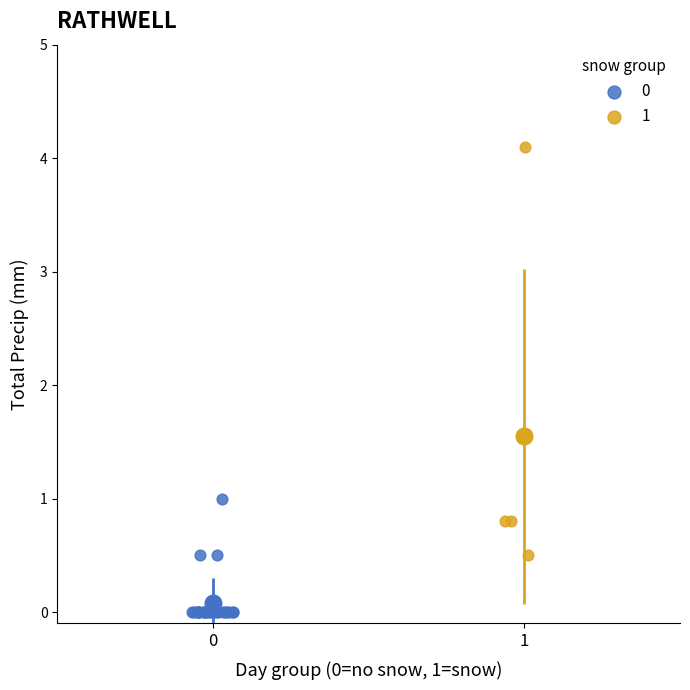

Which series has the widest spread of Y values?

1